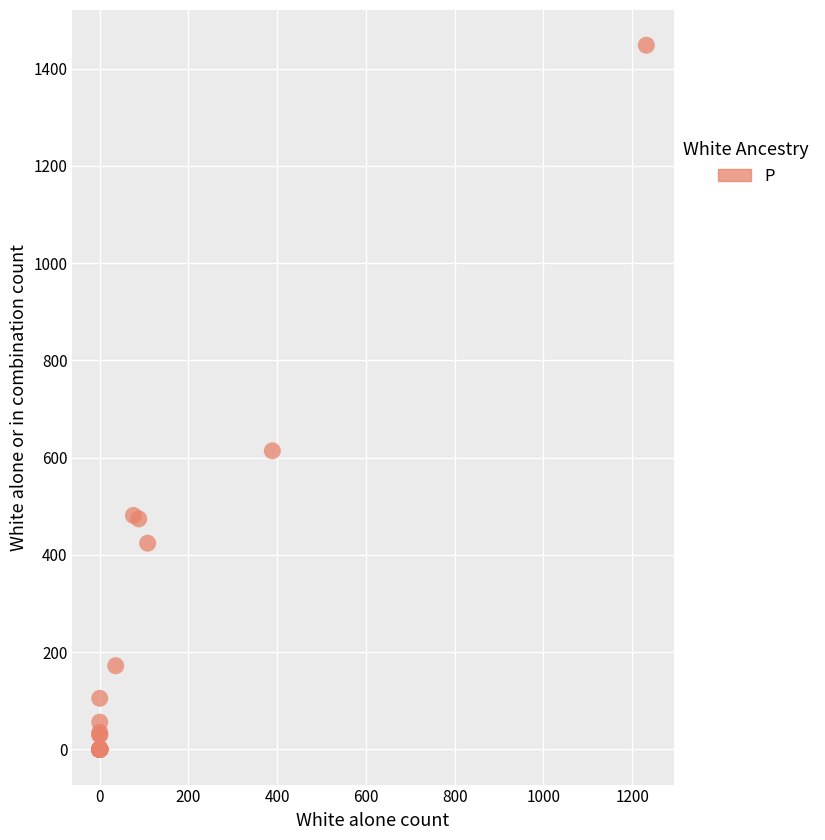

What Y value in the scatter plot is closest to 724?

614